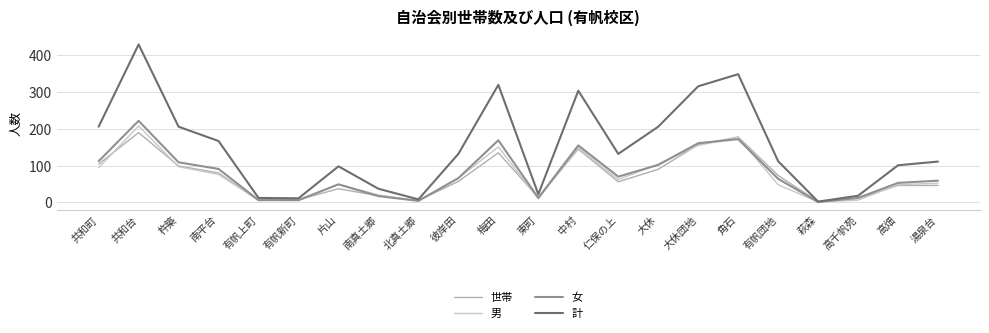

What is the spread (max minus min) of values at 湯泉台?

65